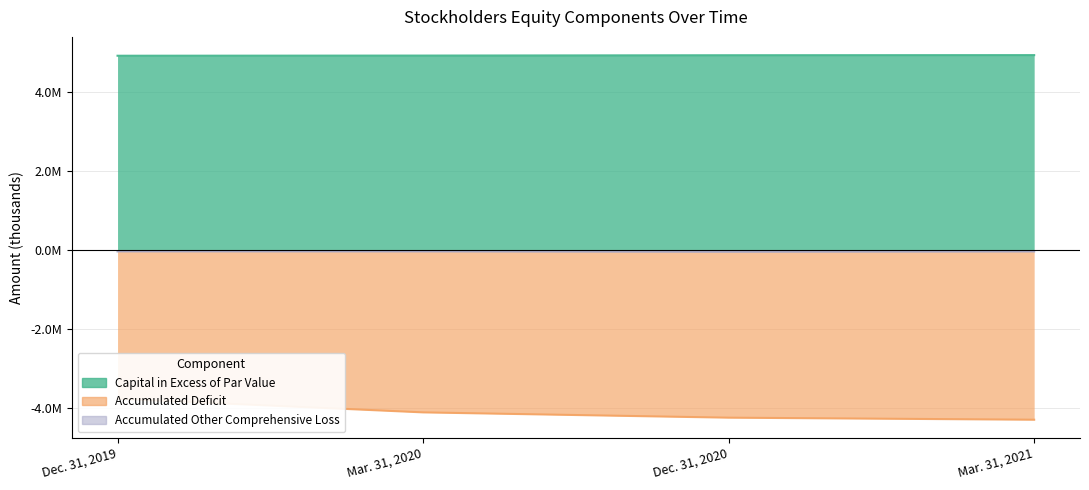

Reading right to left, what are all the values shown in this chart?

Capital in Excess of Par Value: 4921845	4918542	4910171	4906165
Accumulated Deficit: -4307813	-4255830	-4121965	-3775992
Accumulated Other Comprehensive Loss: -49134	-55724	-47716	-47272